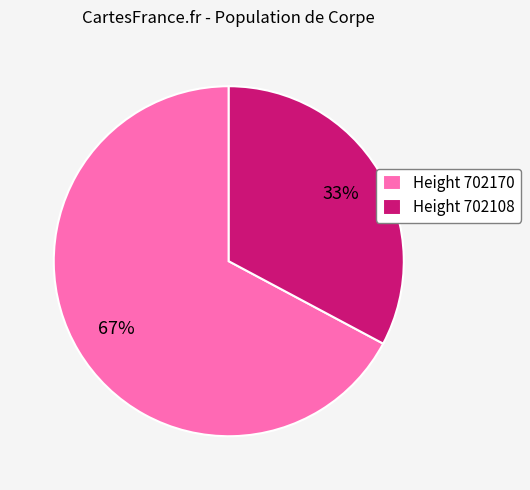

To the nearest percent, what is the average slice percentage?

50%